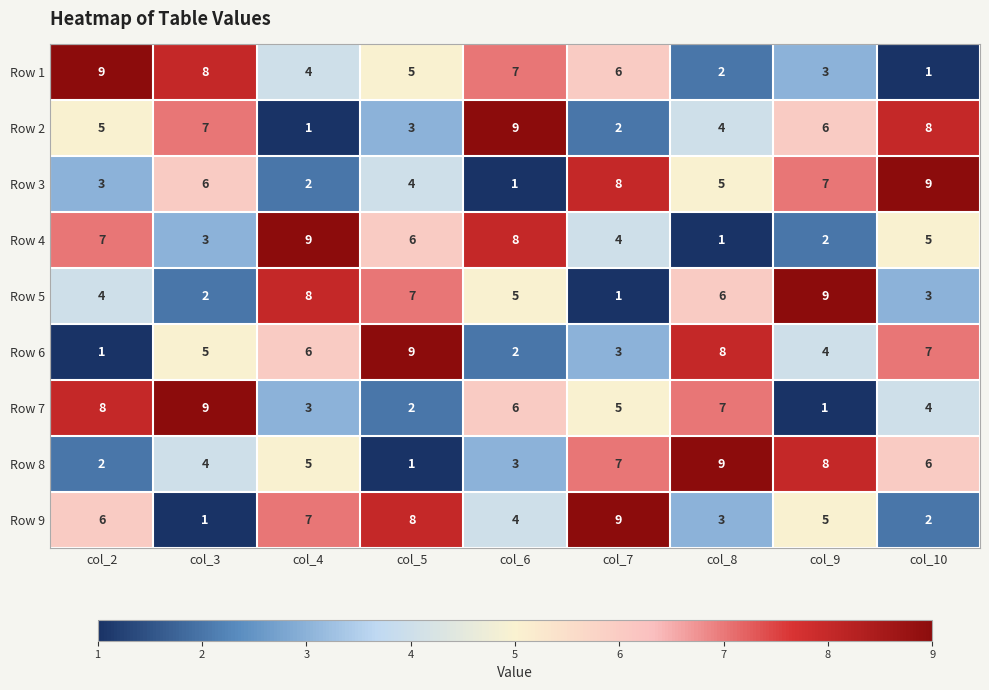

What is the difference between the Row 3 values at col_10 and col_6?

8